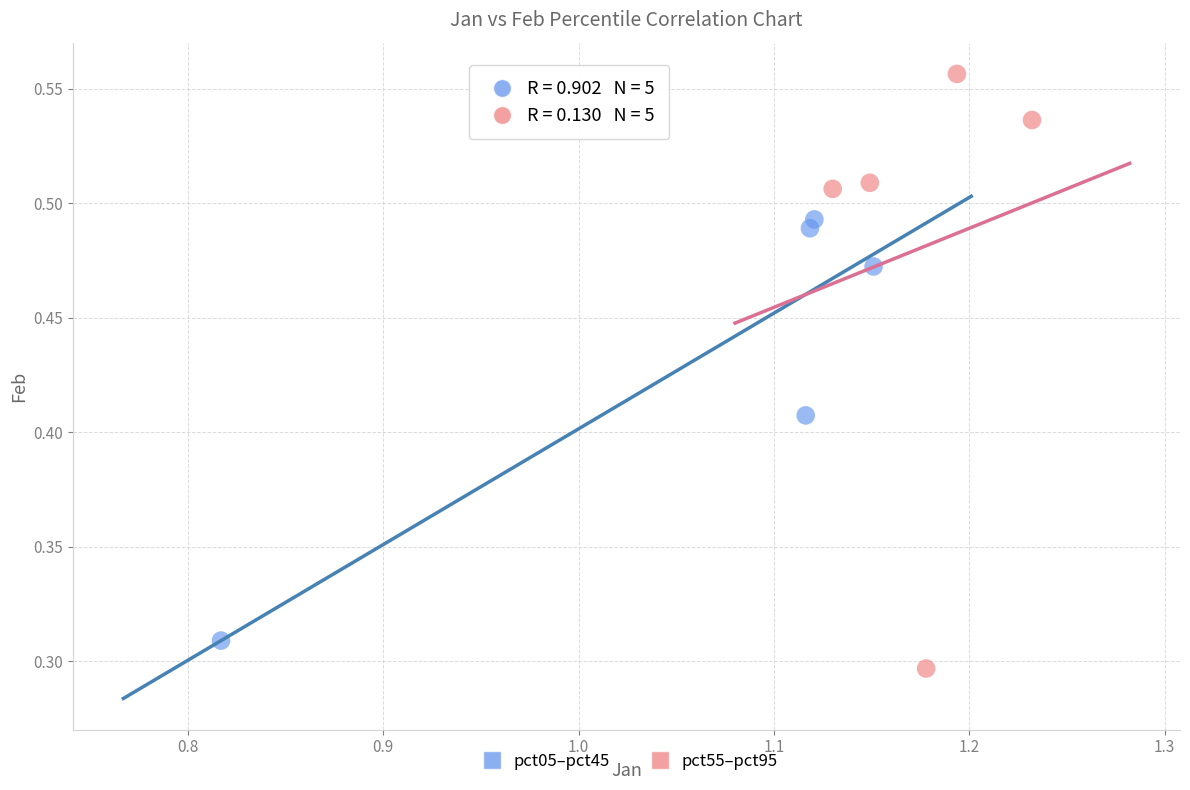

Which series reaches the maximum Y coordinate?

pct55–pct95